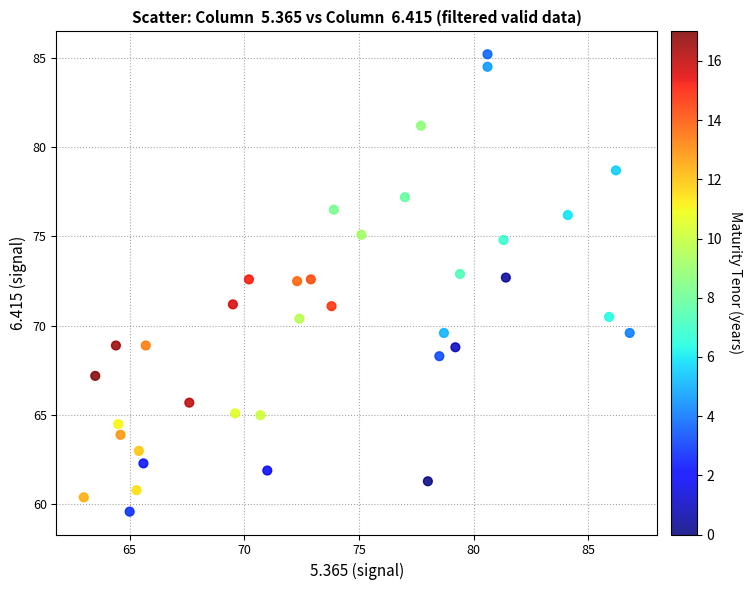

What is the range of Y values (max minus min)?

25.6